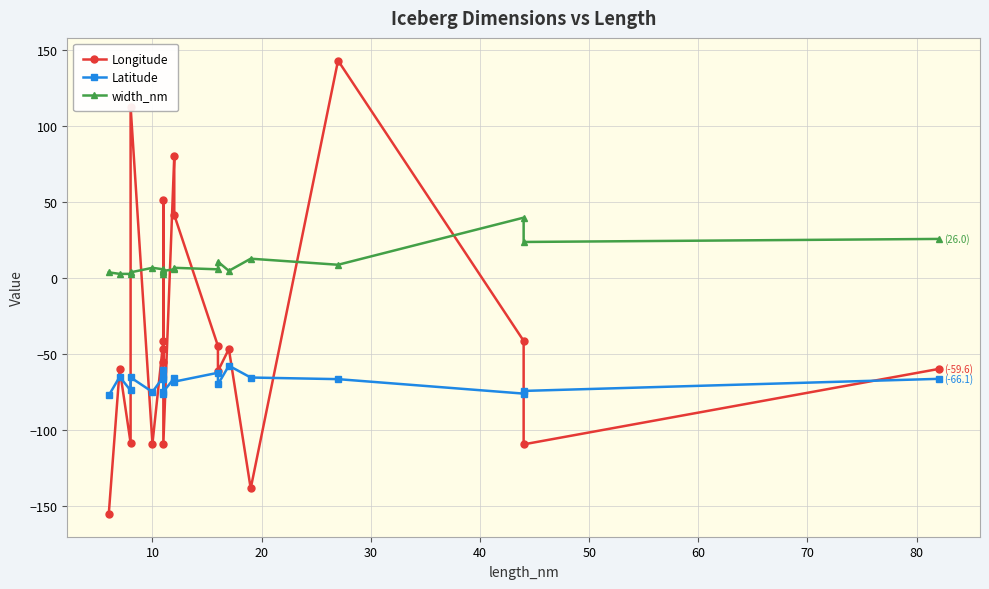

Which series ends up on top after the final intersection of width_nm and Longitude?

width_nm